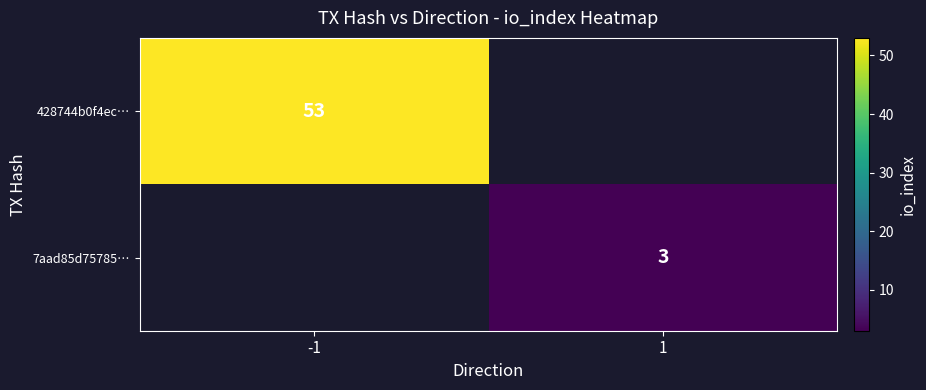

Count the number of categories in the chart.

2